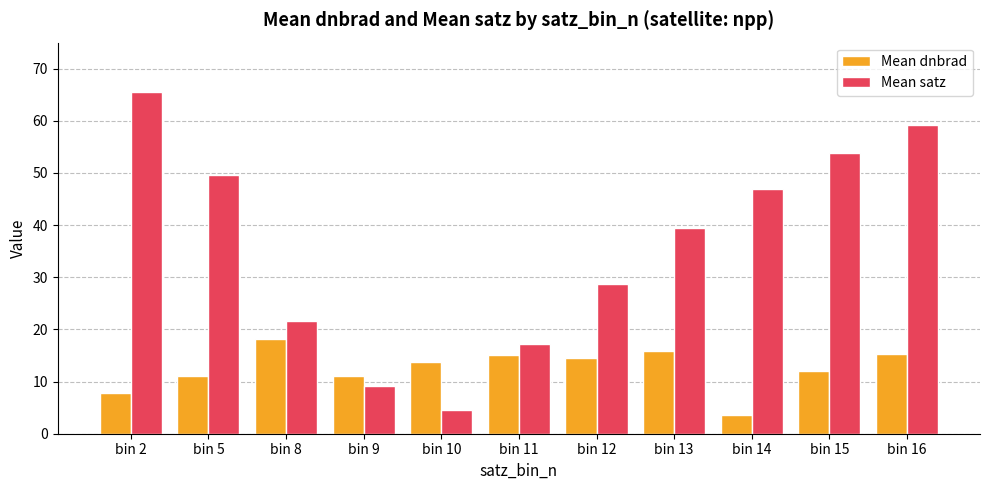

What is the minimum value shown in the chart?

3.5